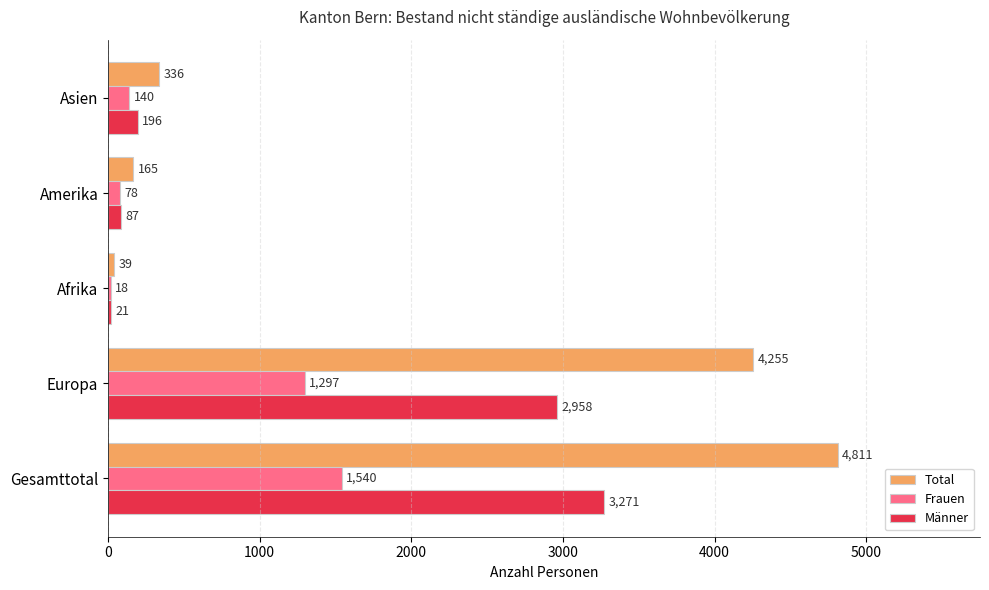

What is the difference between the maximum and minimum values in the Total series?

4772